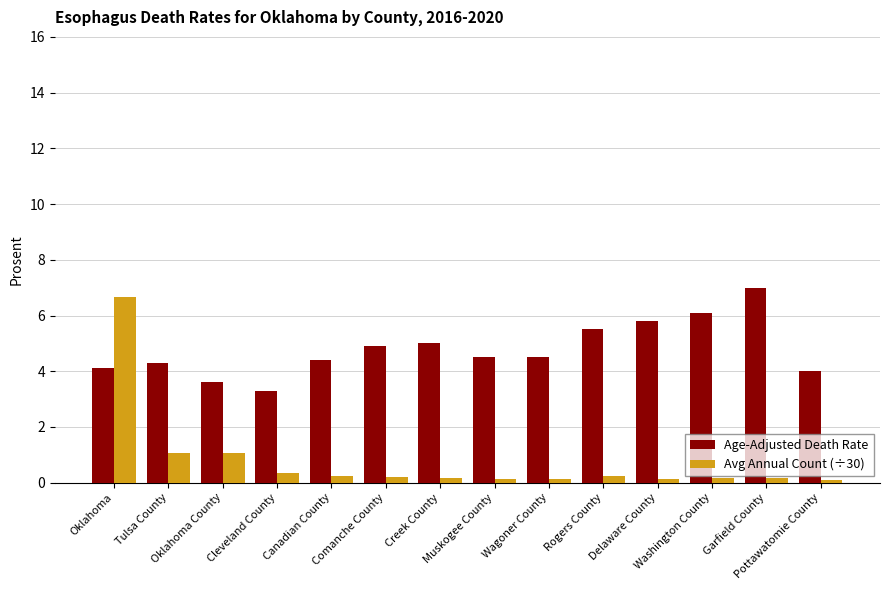

Rank the series at Rogers County from highest to lowest value.

Age-Adjusted Death Rate, Avg Annual Count (÷30)